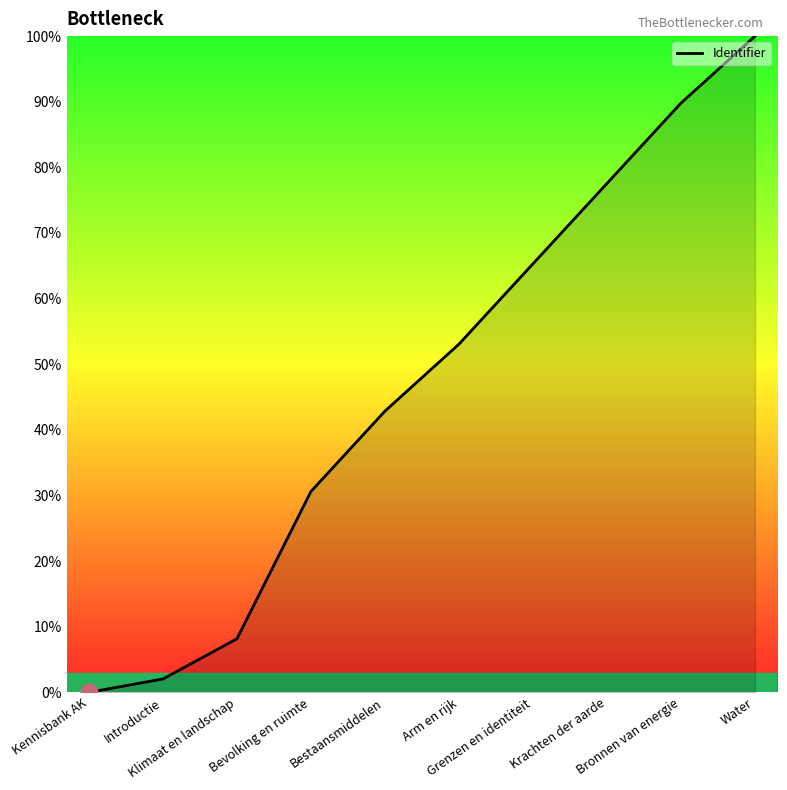

What is the difference between the maximum and minimum values?

100.0